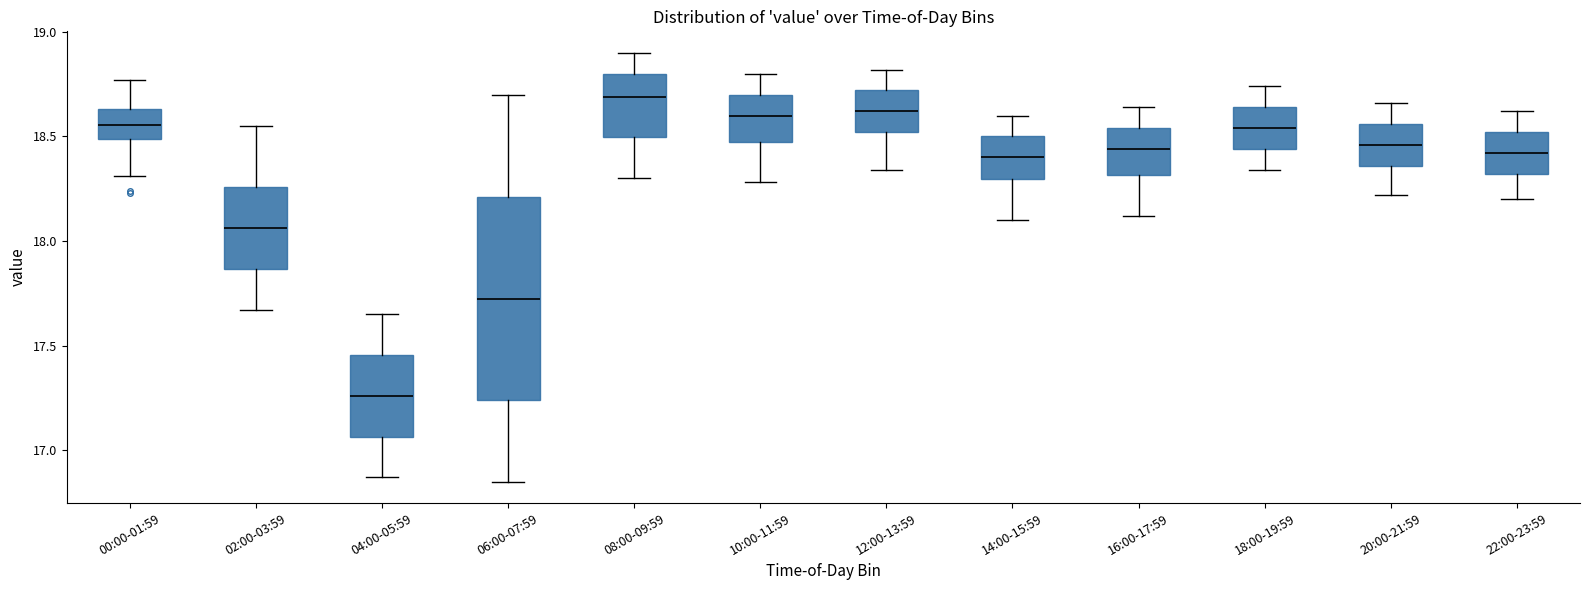

Reading left to right, transcribe this box plot: for each box, give where its median line is, the range the box spans, and where its two whiskers end, as read against the y-axis. The values are not printed on the chart, so give them approximately, as read against the axis.

00:00-01:59: median 18.55, box 18.50 to 18.65, whiskers 18.30 to 18.75
02:00-03:59: median 18.05, box 17.85 to 18.25, whiskers 17.65 to 18.55
04:00-05:59: median 17.25, box 17.05 to 17.45, whiskers 16.85 to 17.65
06:00-07:59: median 17.75, box 17.25 to 18.20, whiskers 16.85 to 18.70
08:00-09:59: median 18.70, box 18.50 to 18.80, whiskers 18.30 to 18.90
10:00-11:59: median 18.60, box 18.50 to 18.70, whiskers 18.30 to 18.80
12:00-13:59: median 18.60, box 18.50 to 18.70, whiskers 18.35 to 18.80
14:00-15:59: median 18.40, box 18.30 to 18.50, whiskers 18.10 to 18.60
16:00-17:59: median 18.45, box 18.30 to 18.55, whiskers 18.10 to 18.65
18:00-19:59: median 18.55, box 18.45 to 18.65, whiskers 18.35 to 18.75
20:00-21:59: median 18.45, box 18.35 to 18.55, whiskers 18.20 to 18.65
22:00-23:59: median 18.40, box 18.30 to 18.50, whiskers 18.20 to 18.60